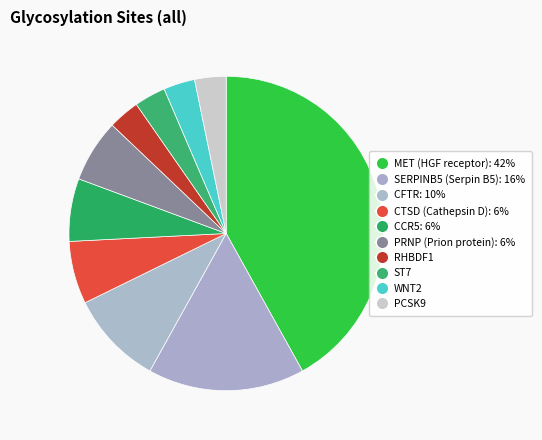

Does any single category account for the majority?

No